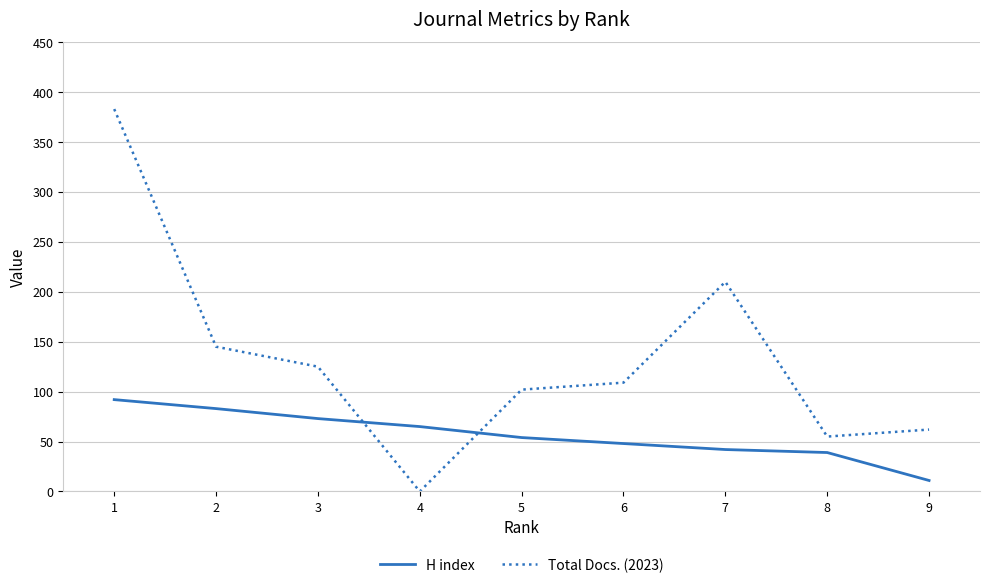

Where is Total Docs. (2023) nearest to the value 191?

7